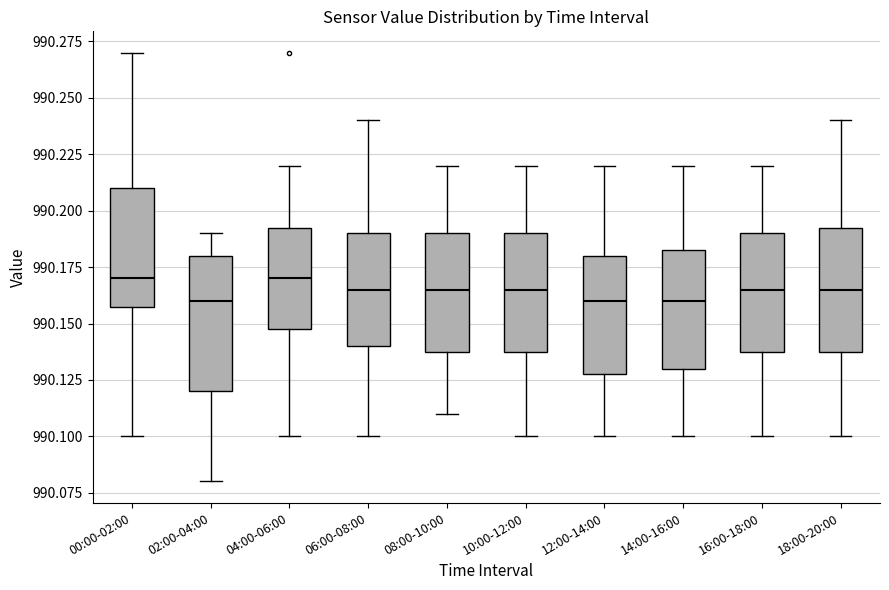

Where does the median line of the box for 14:00-16:00 sit on the y-axis? The values are not printed on the chart, so give them approximately, as read against the axis.

990.160